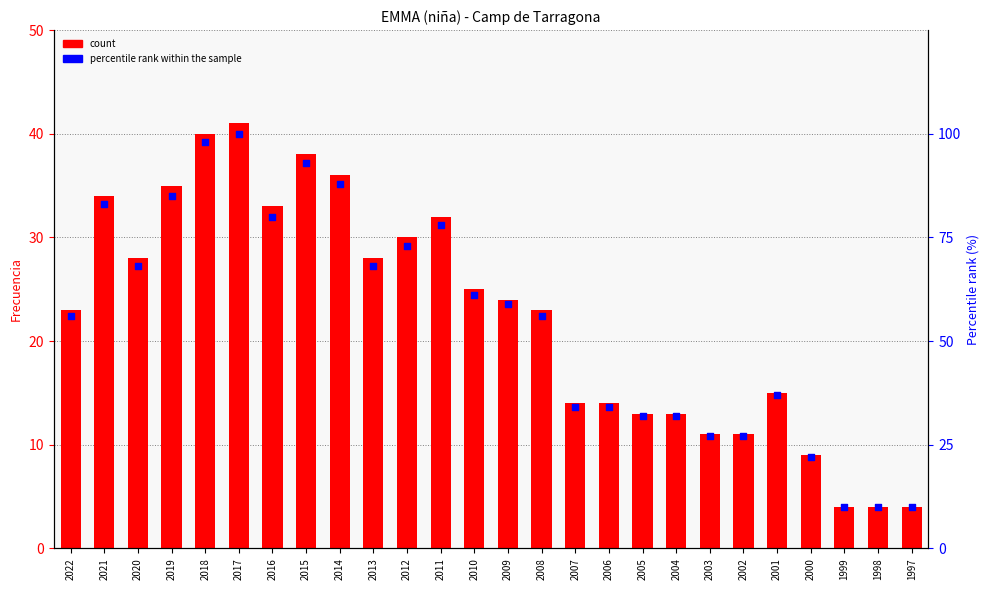

At which category is the sum across all series the highest?

2017